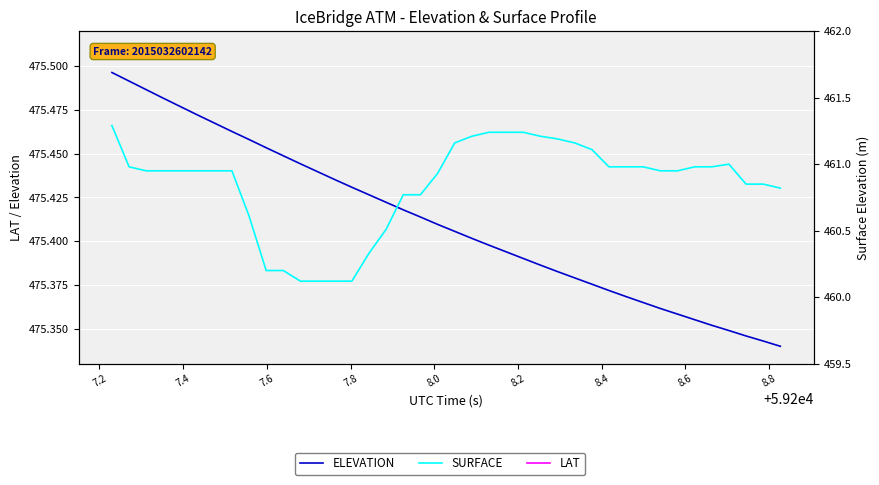

True or false: SURFACE and ELEVATION cross at least once.

False